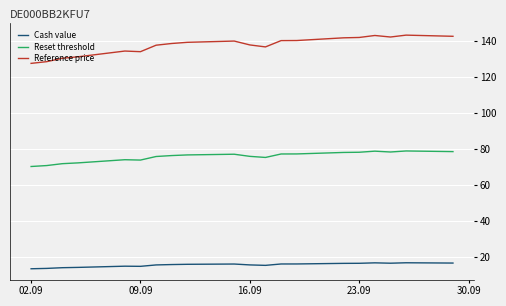

What position from the right is 09.09?

6